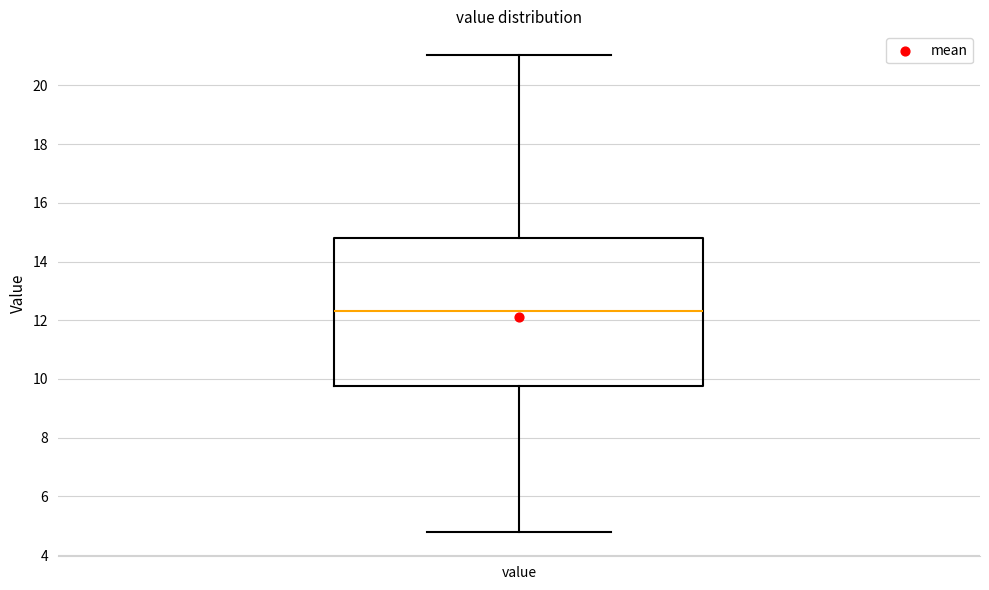

Transcribe this box plot: give where the median line is, the range the box spans, and where the two whiskers end, as read against the y-axis. The values are not printed on the chart, so give them approximately, as read against the axis.

median 12.4, box 9.8 to 14.8, whiskers 4.8 to 21.0